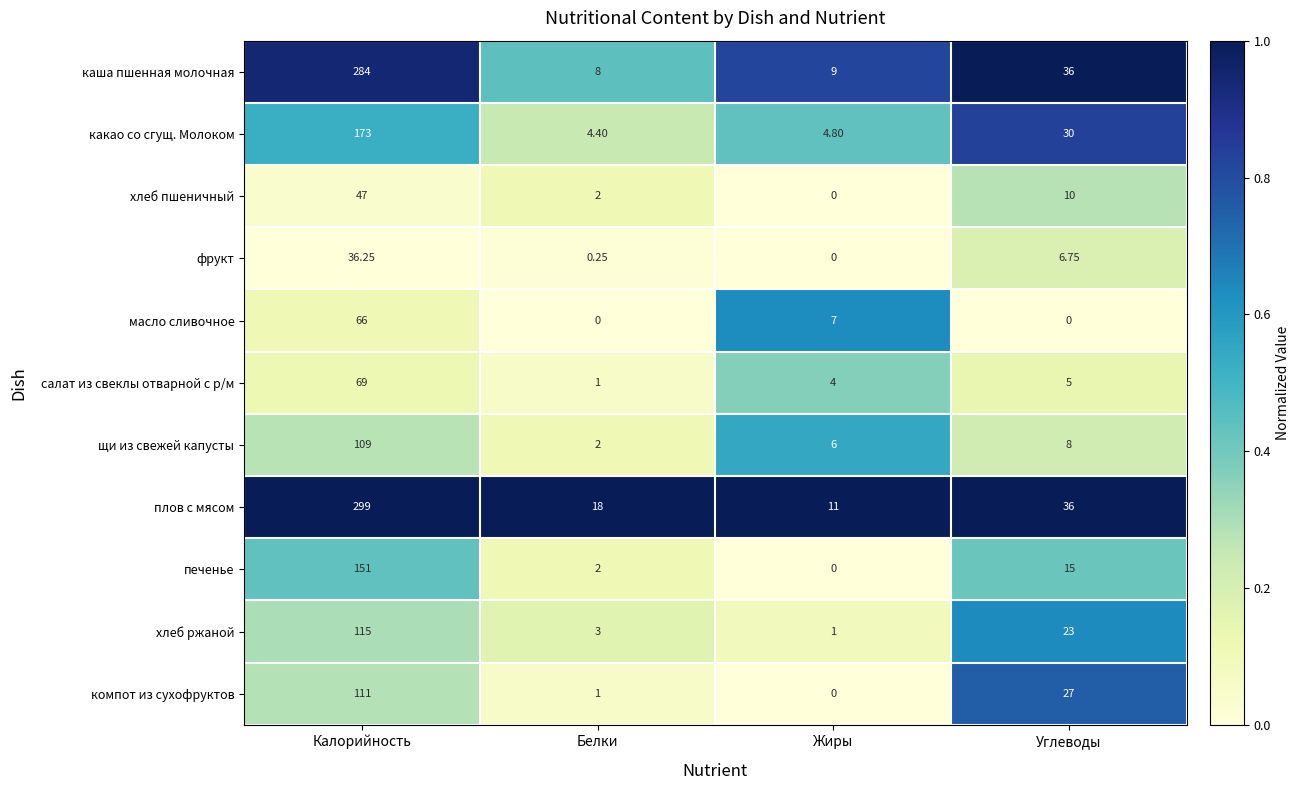

Where does the хлеб ржаной series first go above 23?

Калорийность